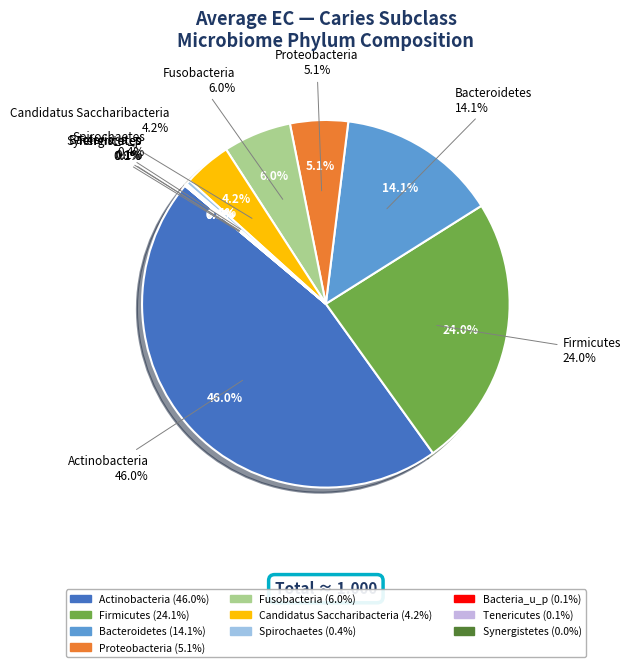

Which category has the biggest portion of the pie?

Actinobacteria